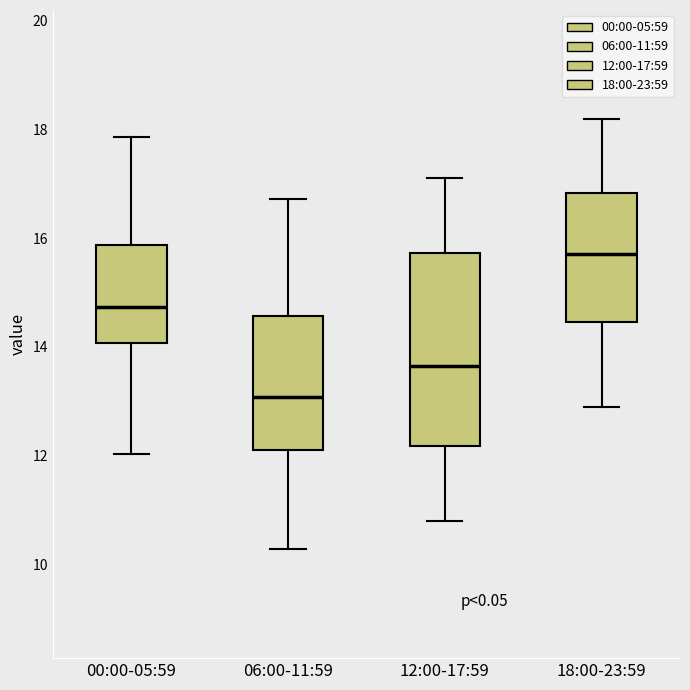

Reading left to right, read every box against the y-axis: the position of its median line, the range the box covers, and the ends of its whiskers. The values are not printed on the chart, so give them approximately, as read against the axis.

00:00-05:59: median 14.8, box 14.0 to 15.8, whiskers 12.0 to 17.8
06:00-11:59: median 13.0, box 12.0 to 14.6, whiskers 10.2 to 16.8
12:00-17:59: median 13.6, box 12.2 to 15.8, whiskers 10.8 to 17.2
18:00-23:59: median 15.8, box 14.4 to 16.8, whiskers 13.0 to 18.2